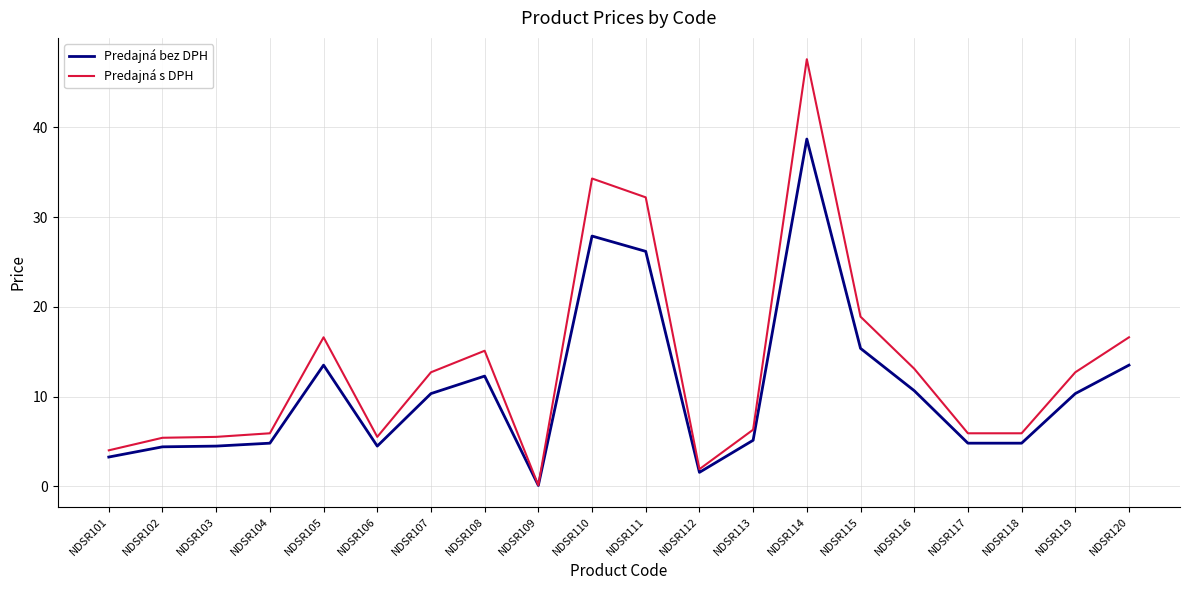

Which series changed the most between NDSR103 and NDSR105?

Predajná s DPH